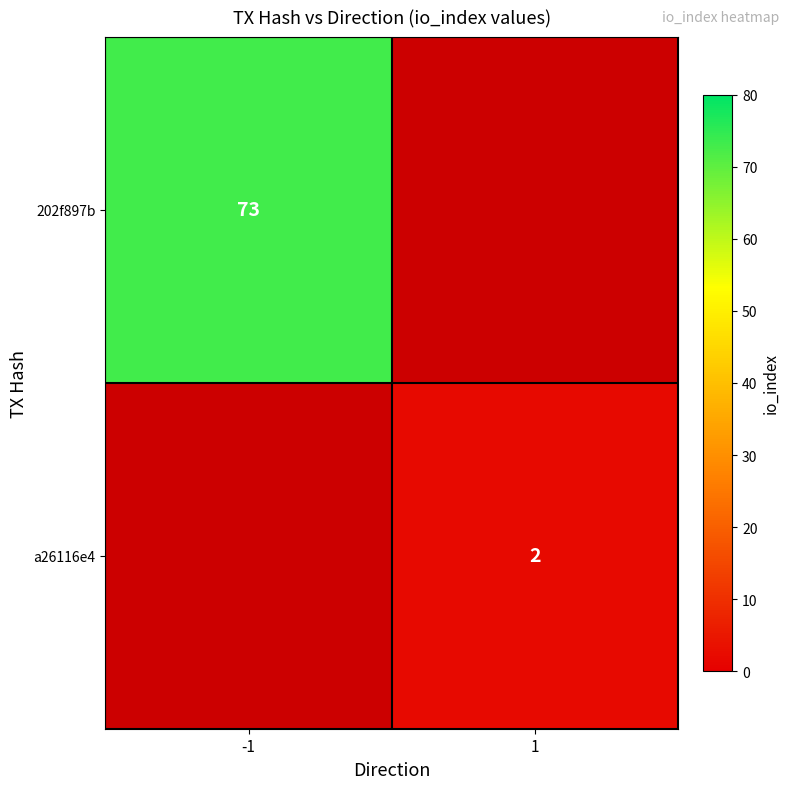

Count the number of categories in the chart.

2